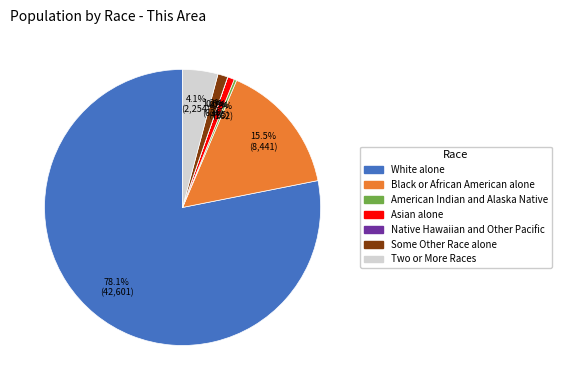

What is the ratio of the value at Two or More Races to the value at American Indian and Alaska Native?

13.9